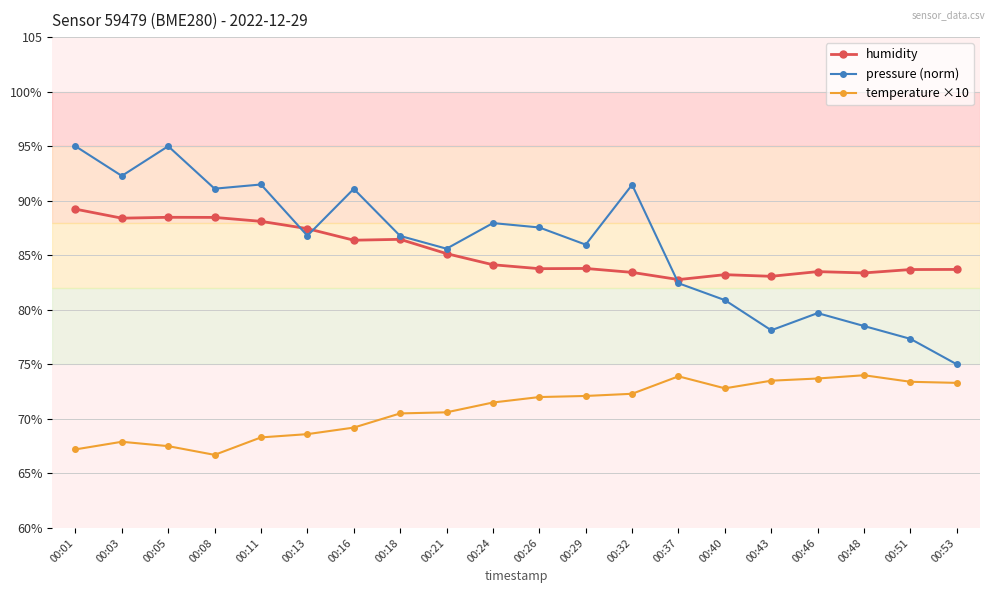

Which series has the largest total across all categories?

pressure (norm)